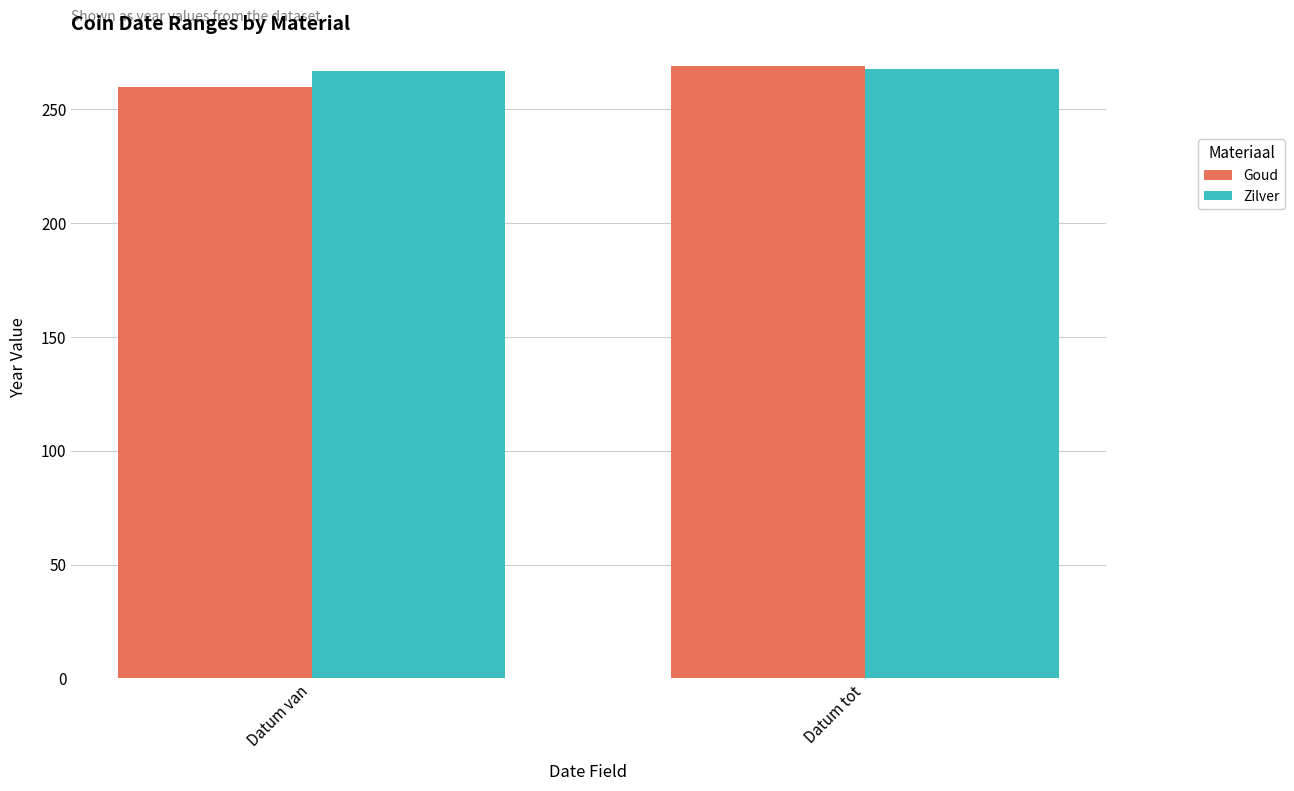

Is it true that Goud equals 475 at Datum tot?

False